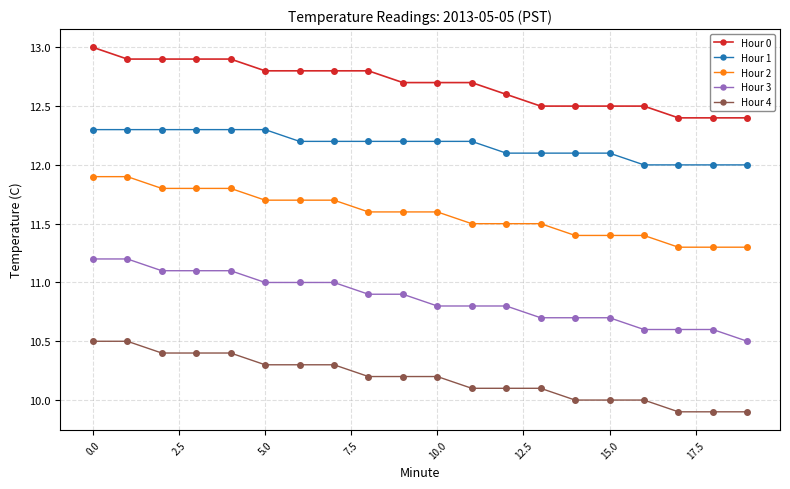

What is the value of the Hour 2 point at the 20th from the left?

11.3